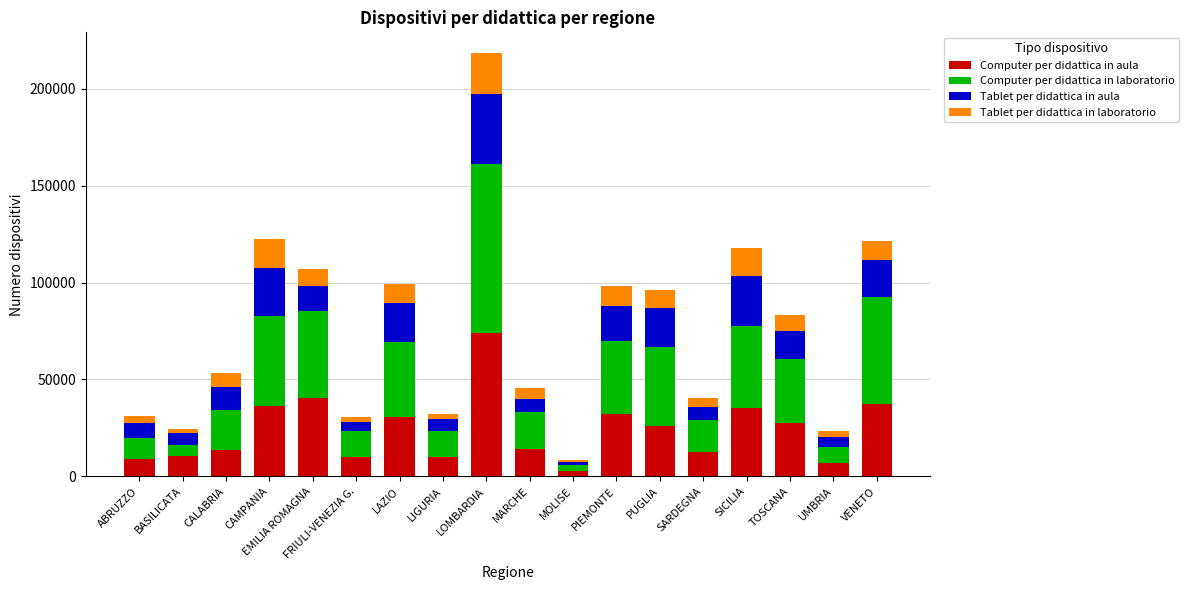

What is the sum of all Computer per didattica in aula values?

429378